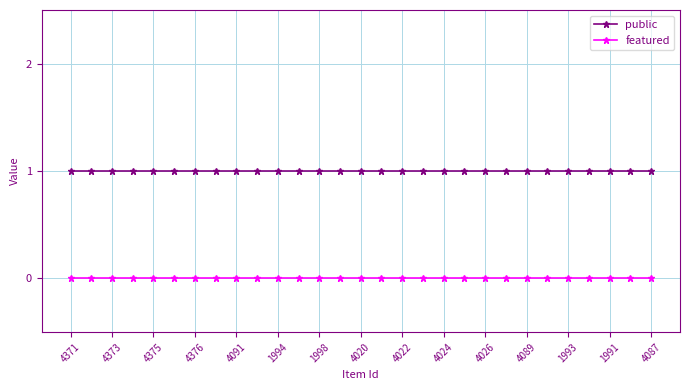

Which series has the largest total across all categories?

public